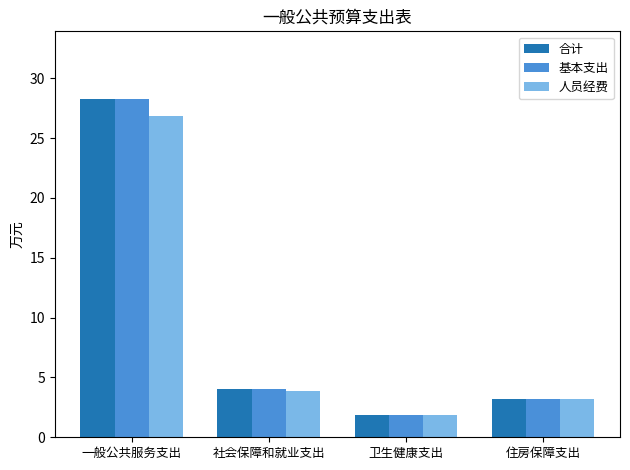

What is the approximate value of 基本支出 at 卫生健康支出?

1.8